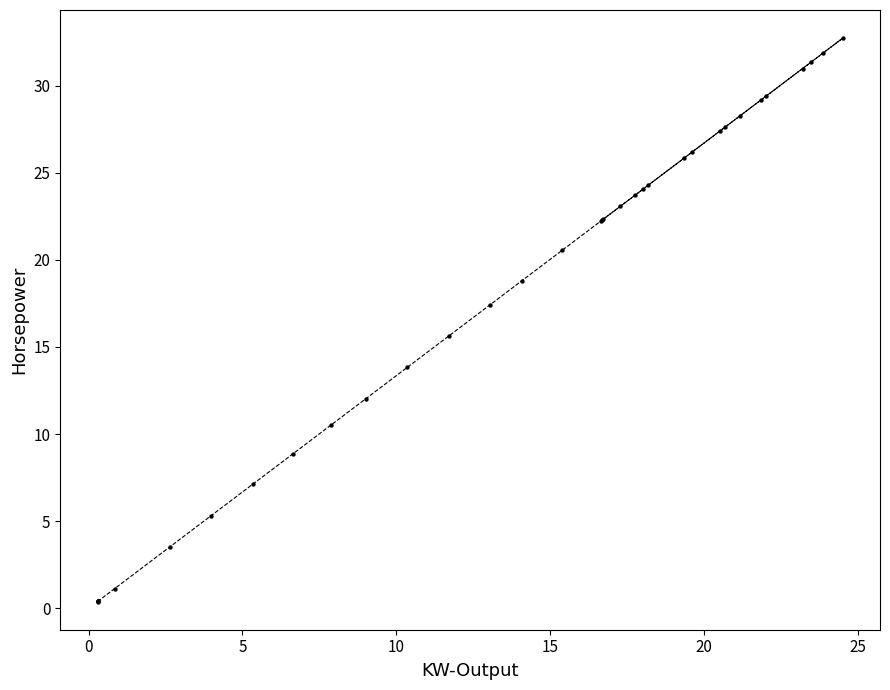

What Y value in the scatter plot is closest to 16?

15.6